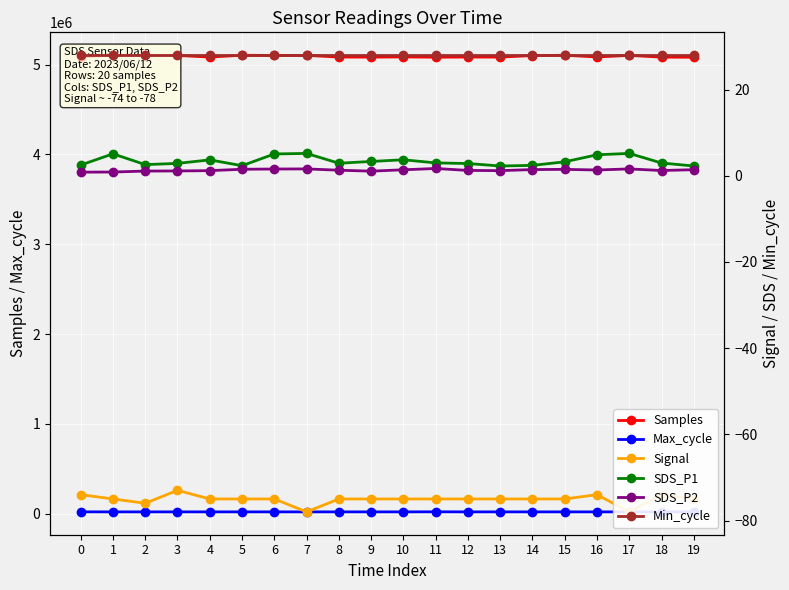

How many interior local valleys does the SDS_P2 series have?

4